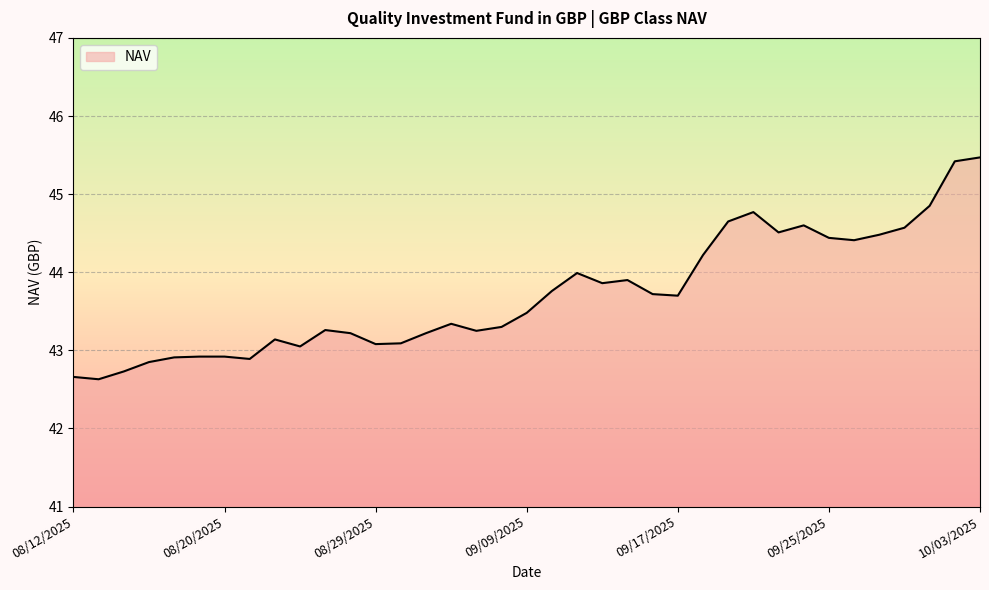

What is the difference between the maximum and minimum values?

2.8